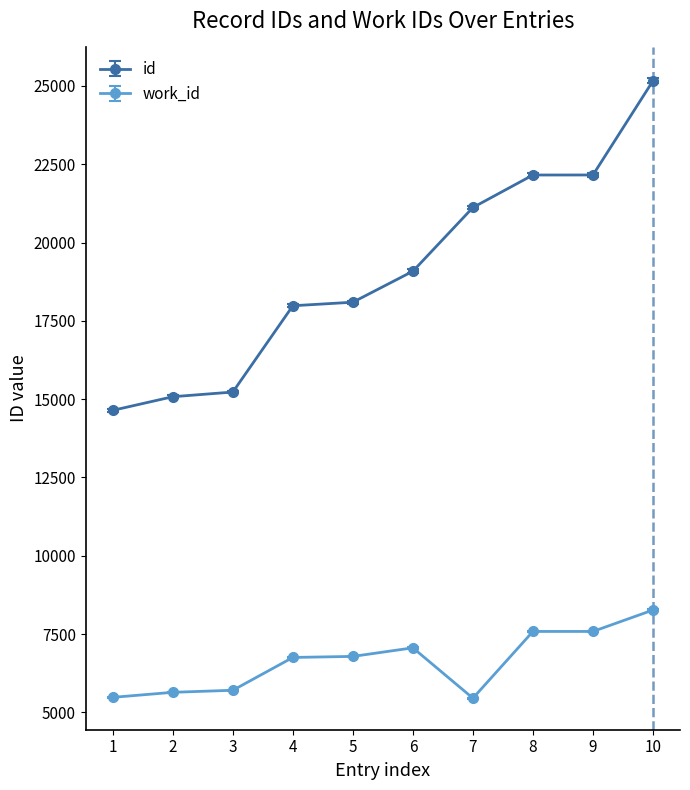

What is the sum of all work_id values?

66308